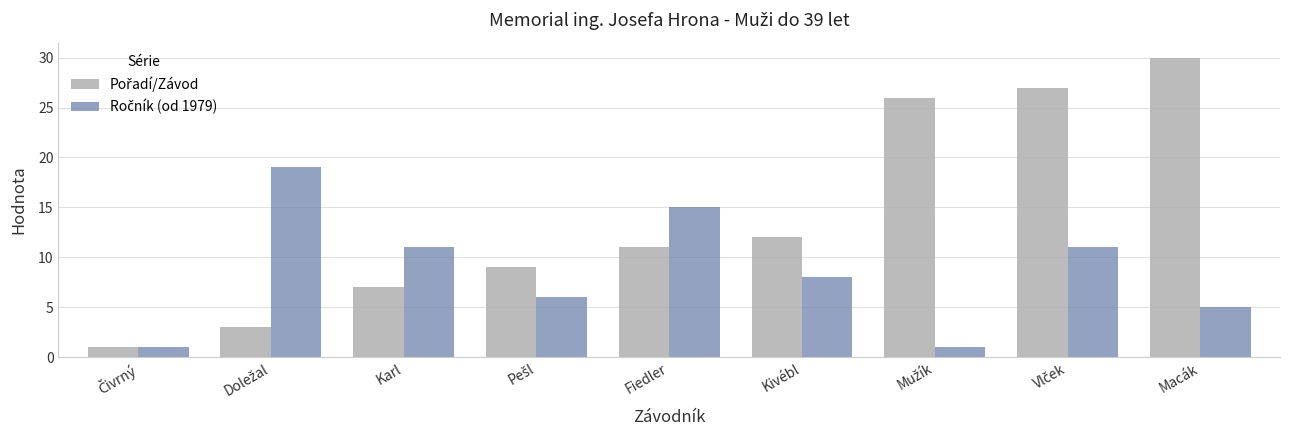

What is the total value across all series at Kivébl?

20